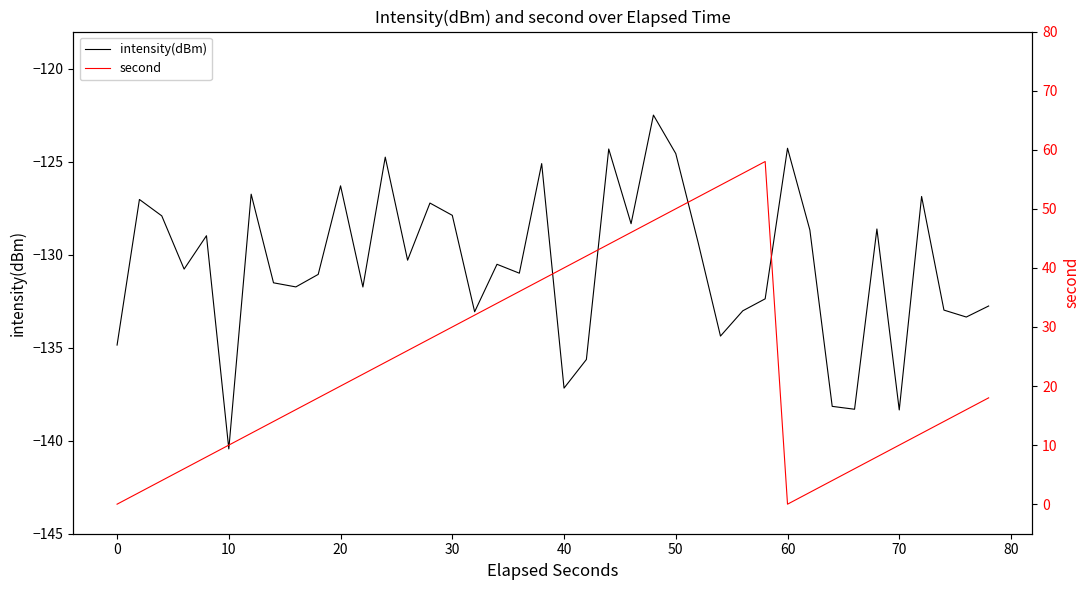

How many series are shown in this chart?

2